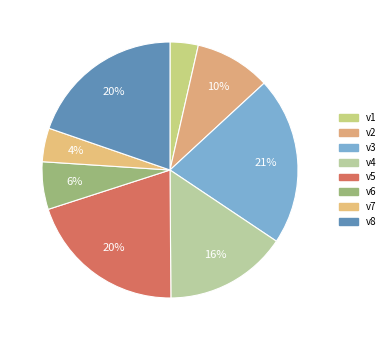

What percentage is NOT represented by v1?

96.4%